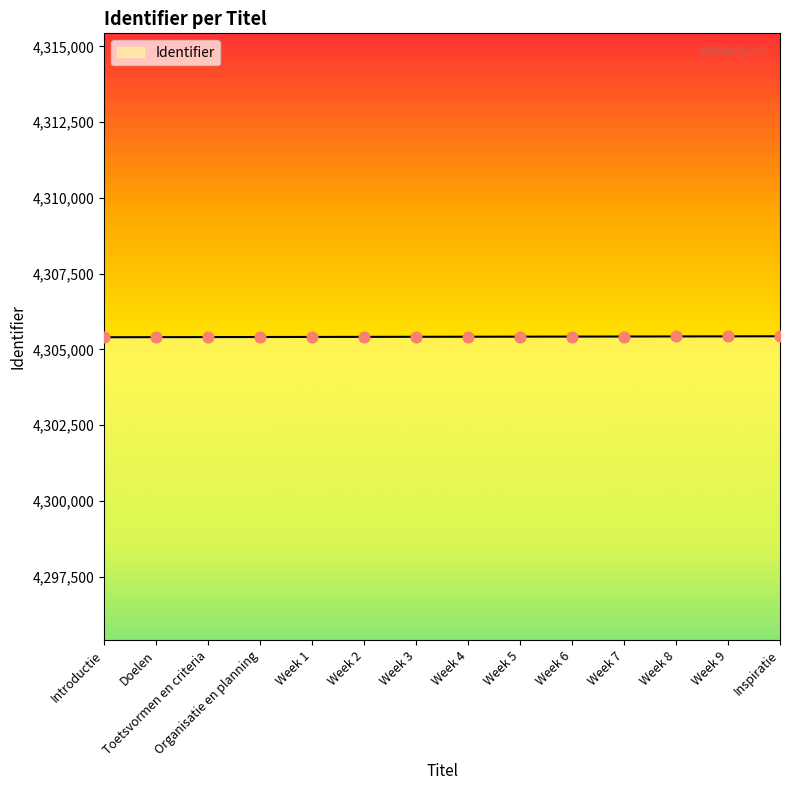

What is the ratio of the value at Week 1 to the value at Week 6?

1.0